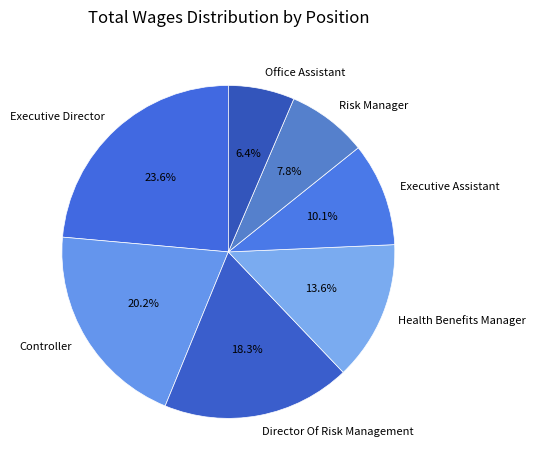

To the nearest percent, what portion does Office Assistant represent?

6%